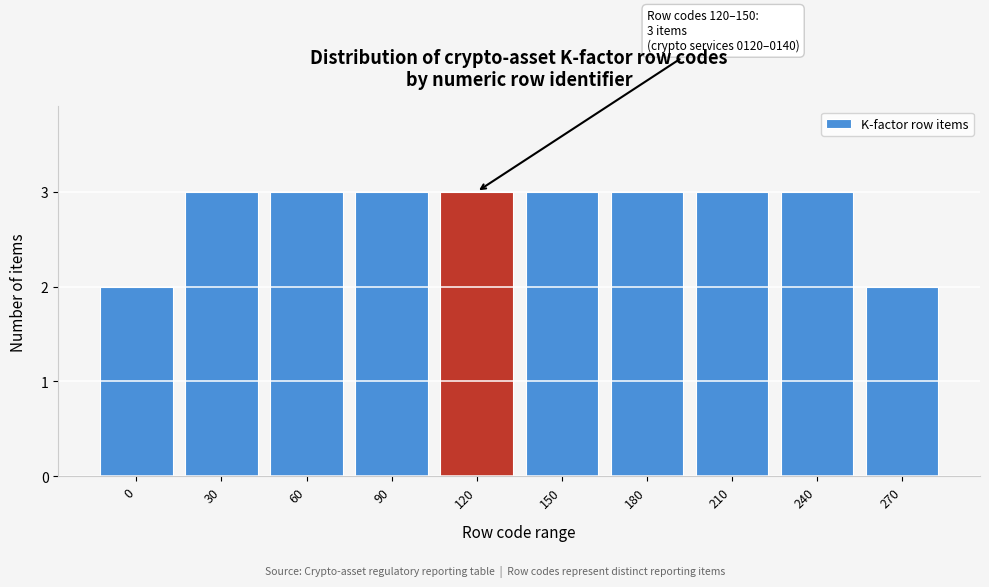

Reading left to right, extract all data points from this chart.

0=2	30=3	60=3	90=3	120=3	150=3	180=3	210=3	240=3	270=2